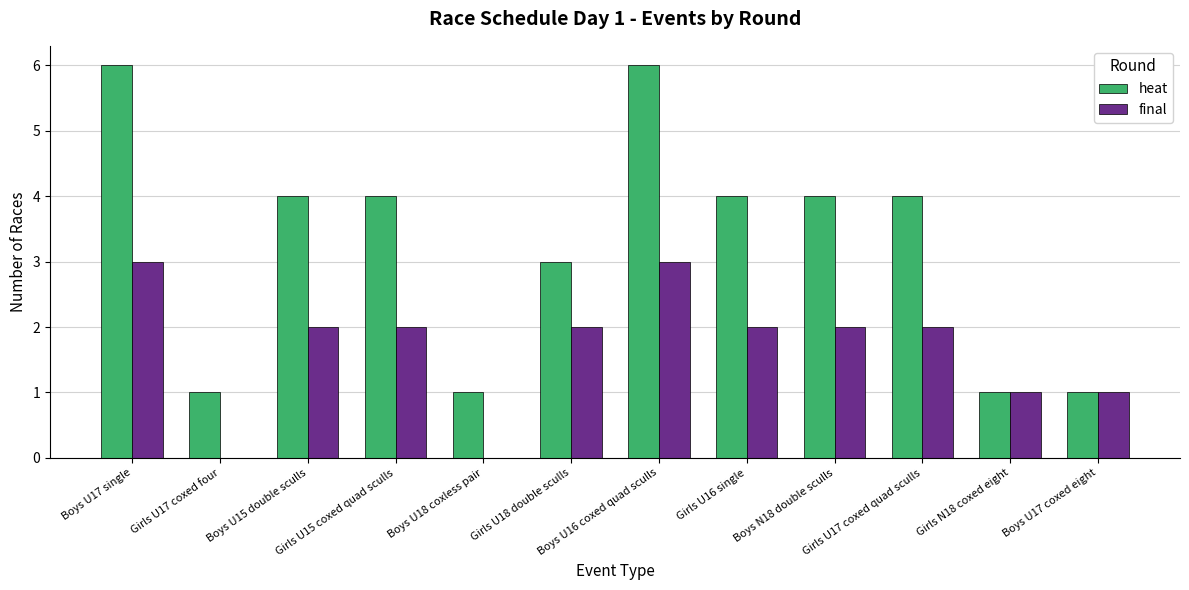

Reading left to right, list all the values displayed in this chart.

heat: Boys U17 single=6	Girls U17 coxed four=1	Boys U15 double sculls=4	Girls U15 coxed quad sculls=4	Boys U18 coxless pair=1	Girls U18 double sculls=3	Boys U16 coxed quad sculls=6	Girls U16 single=4	Boys N18 double sculls=4	Girls U17 coxed quad sculls=4	Girls N18 coxed eight=1	Boys U17 coxed eight=1
final: Boys U17 single=3	Girls U17 coxed four=0	Boys U15 double sculls=2	Girls U15 coxed quad sculls=2	Boys U18 coxless pair=0	Girls U18 double sculls=2	Boys U16 coxed quad sculls=3	Girls U16 single=2	Boys N18 double sculls=2	Girls U17 coxed quad sculls=2	Girls N18 coxed eight=1	Boys U17 coxed eight=1